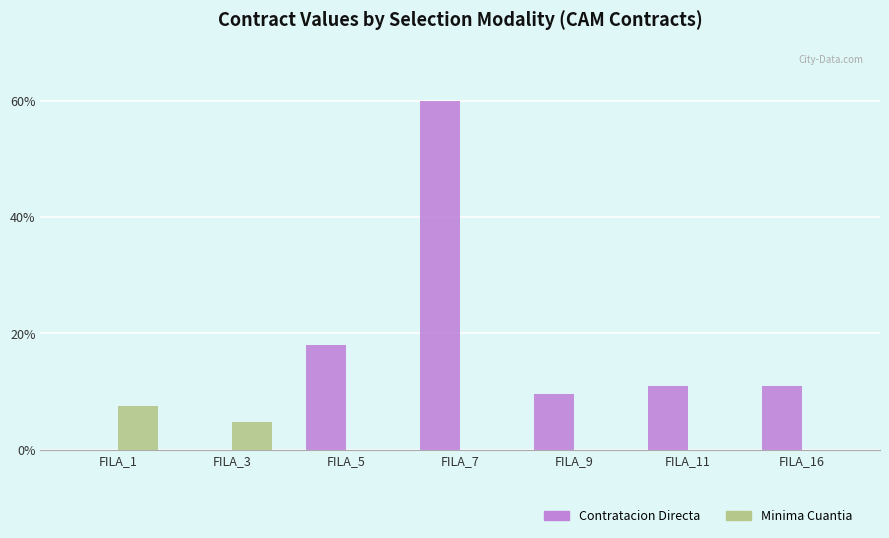

How many categories are shown in the chart?

7